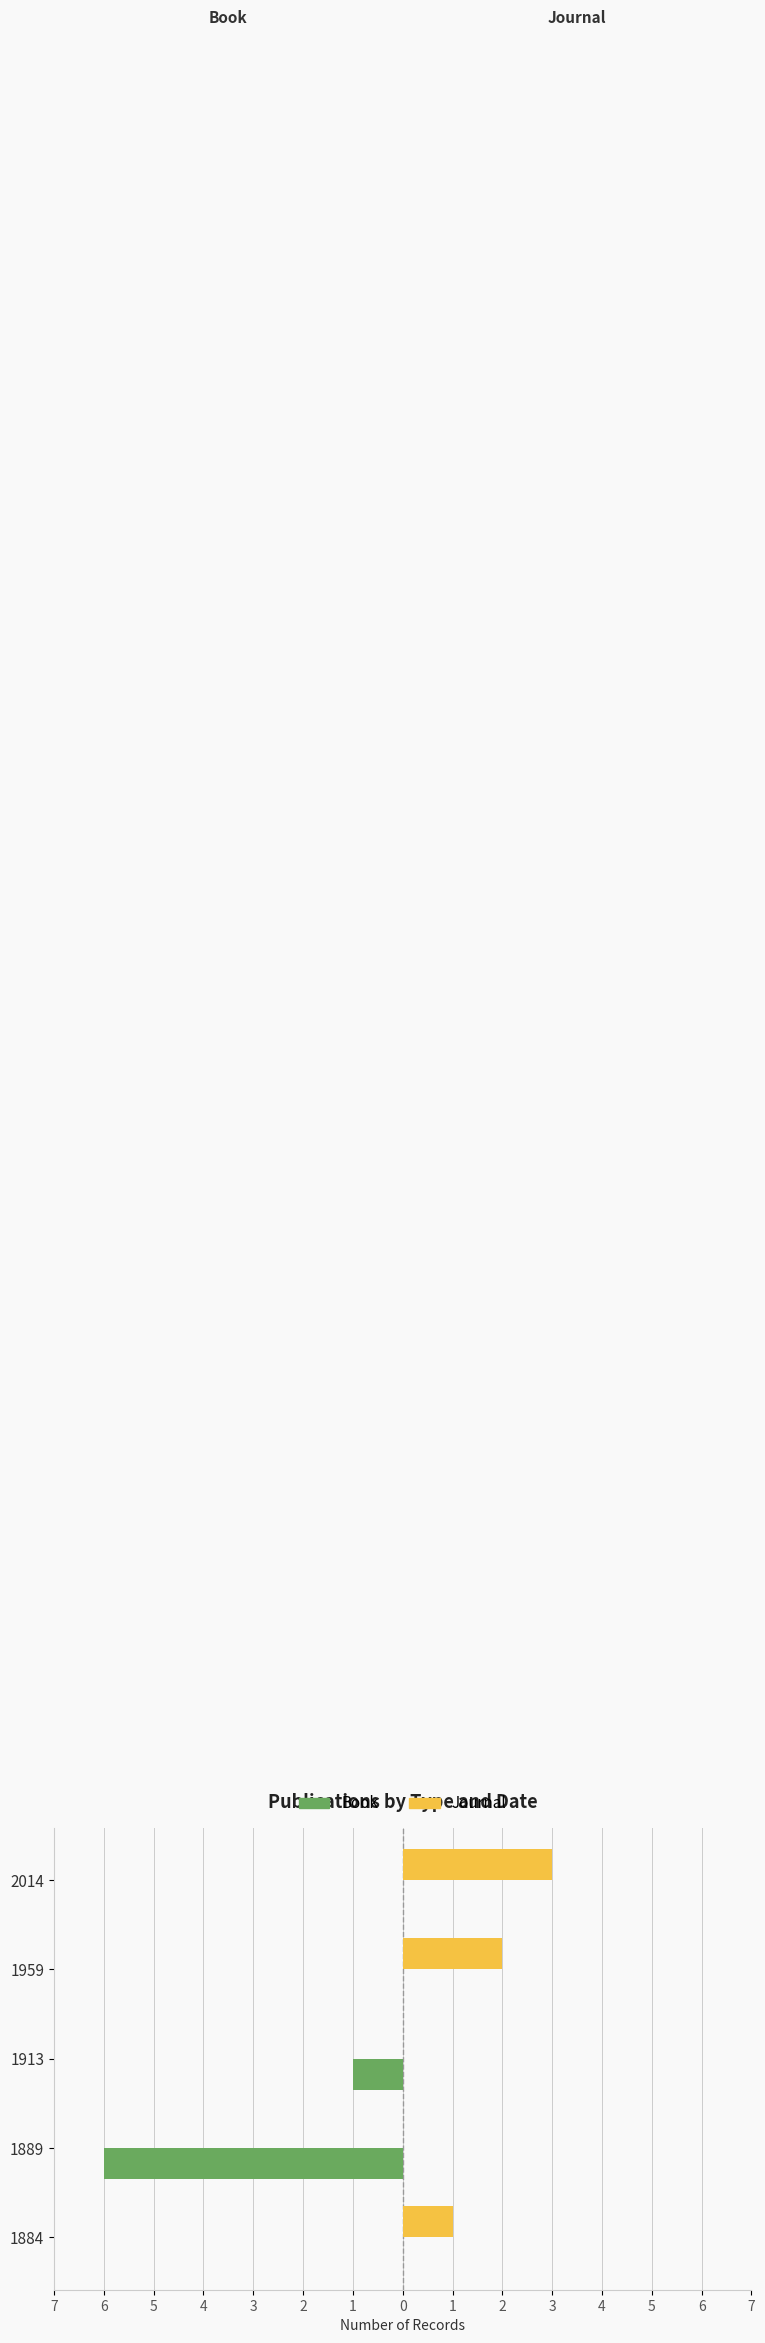

What are all the series names shown in the legend?

Book, Journal